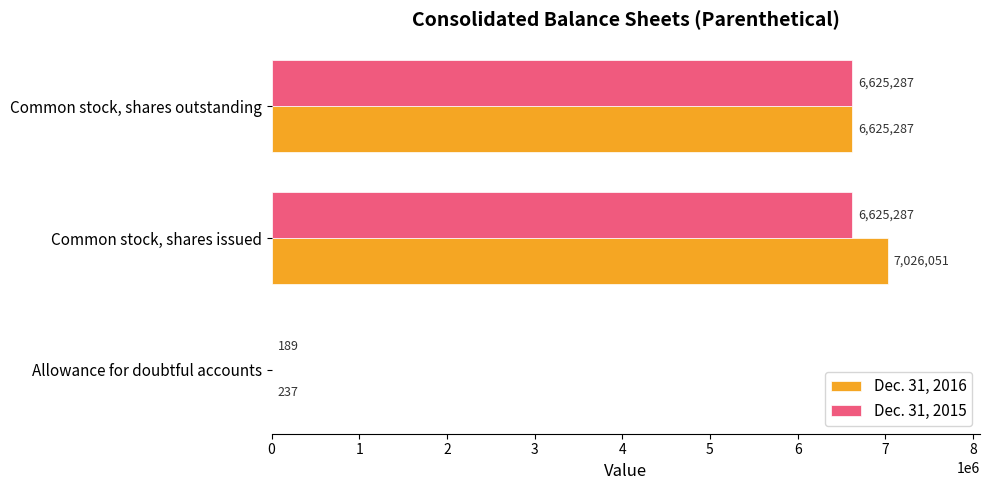

True or false: Dec. 31, 2016 has a value of 1616083 at Common stock, shares outstanding.

False